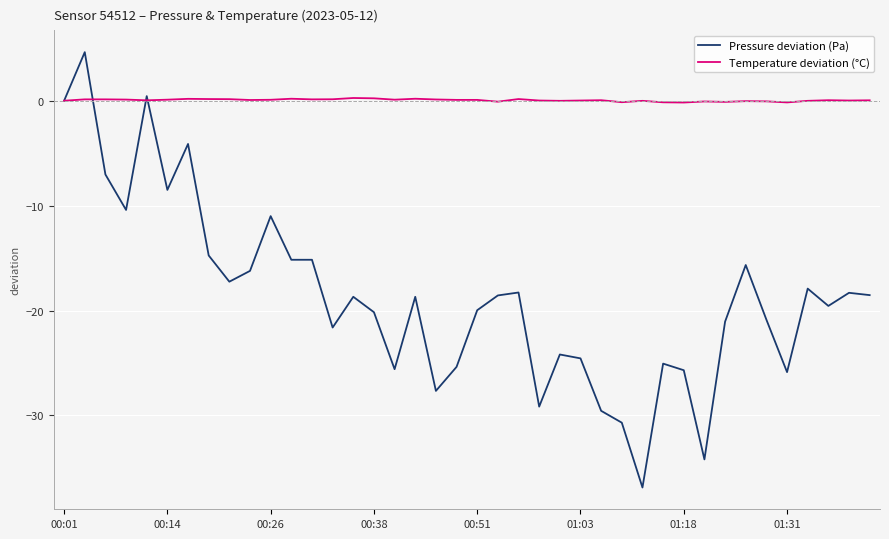

How many lines are shown in the chart?

2